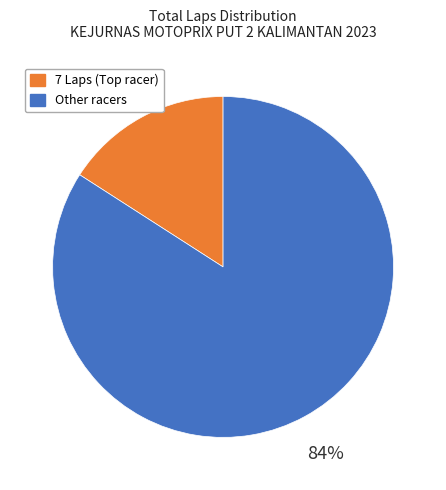

How many segments does this pie chart have?

2